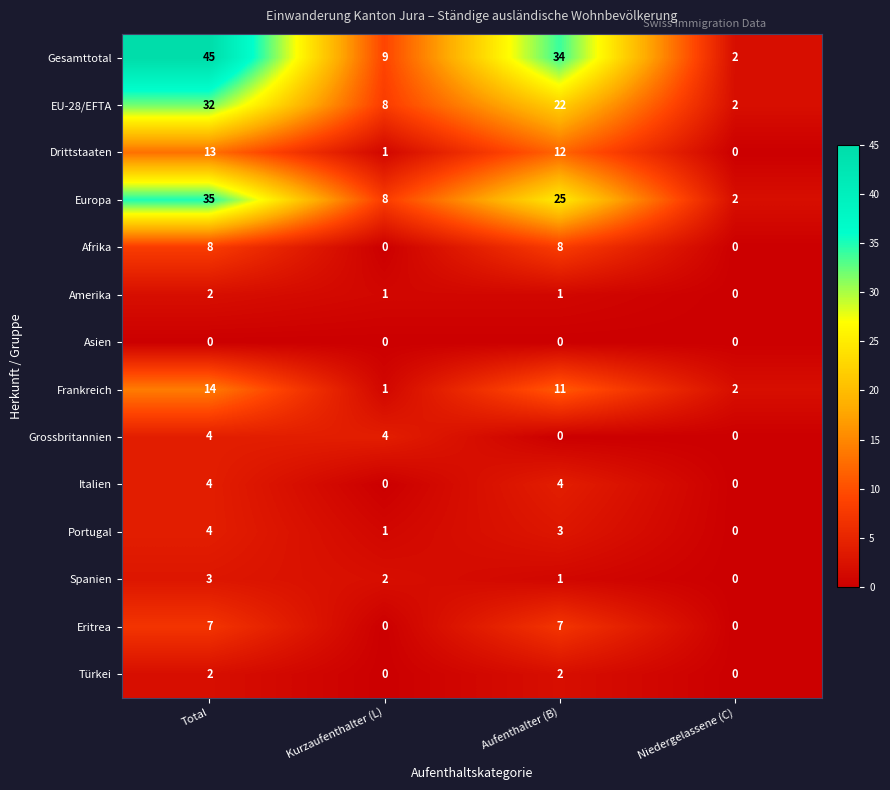

At which category is the sum across all series the highest?

Total